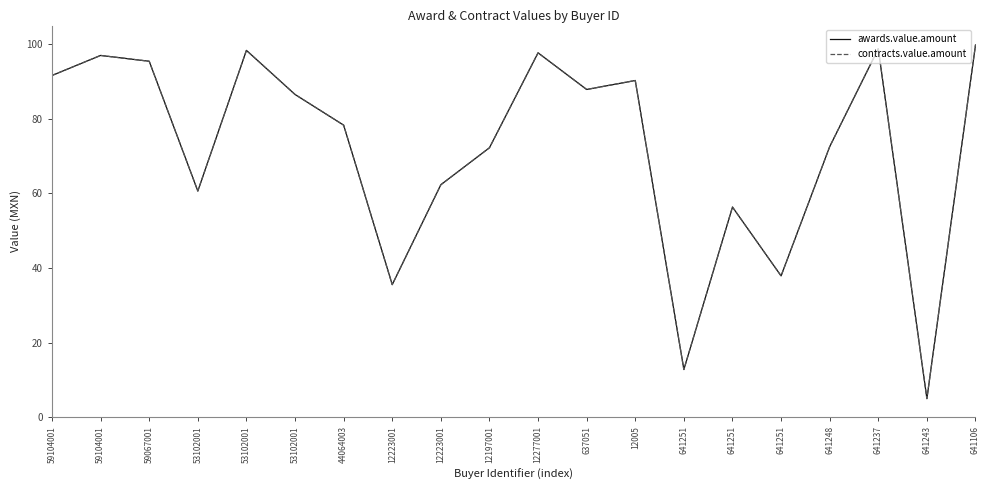

How many lines are shown in the chart?

2